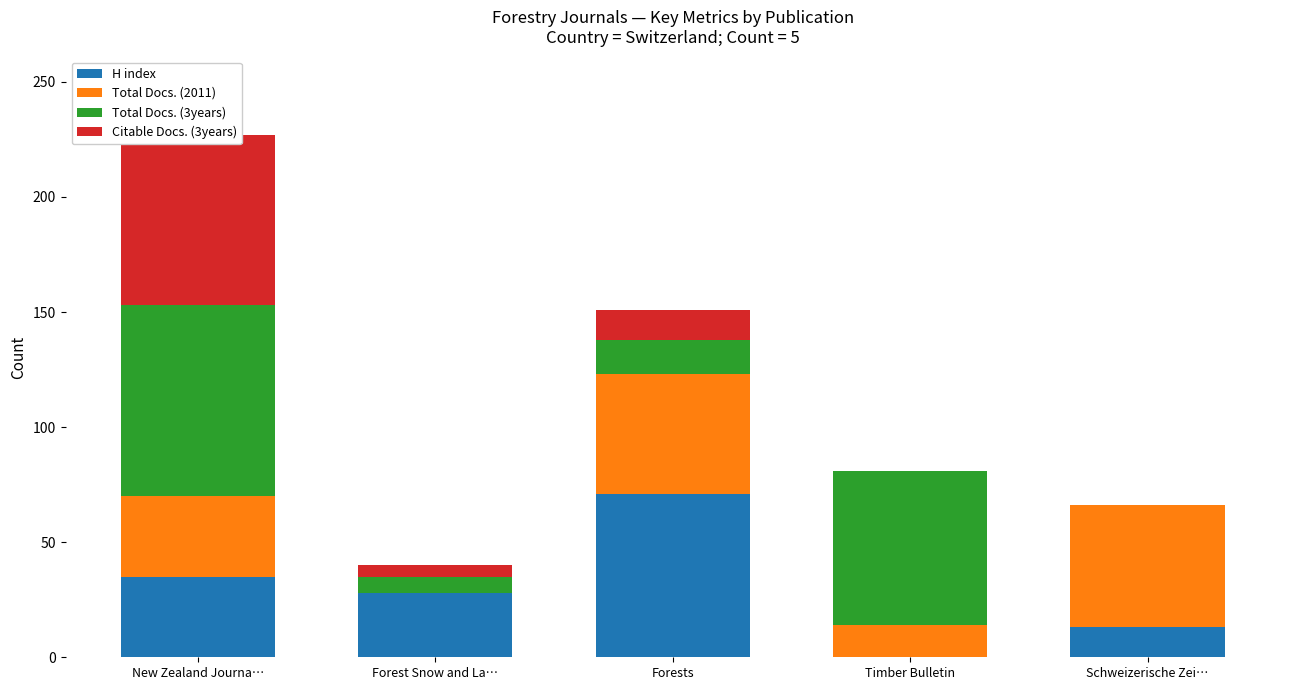

How many positive values does the Total Docs. (2011) series have?

4